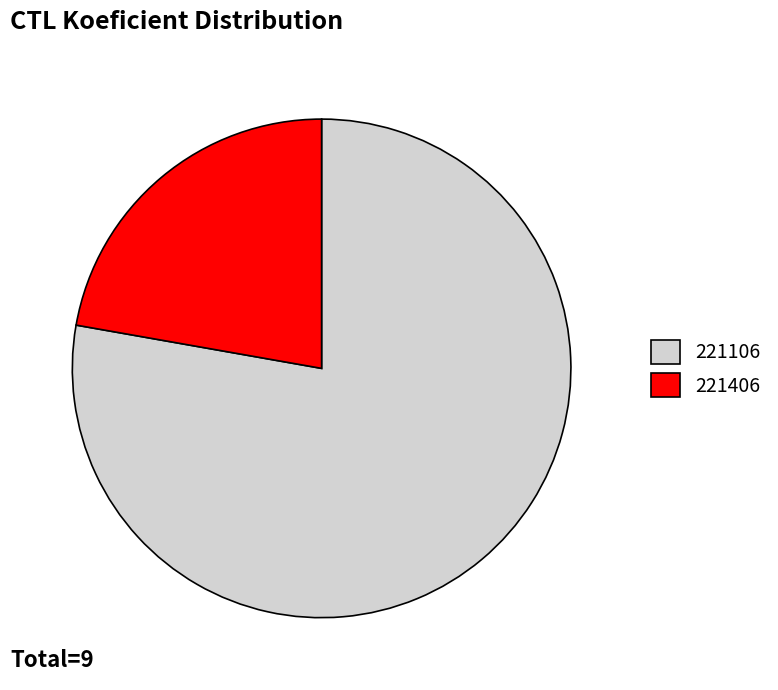

Is 221406 the majority of the pie?

No